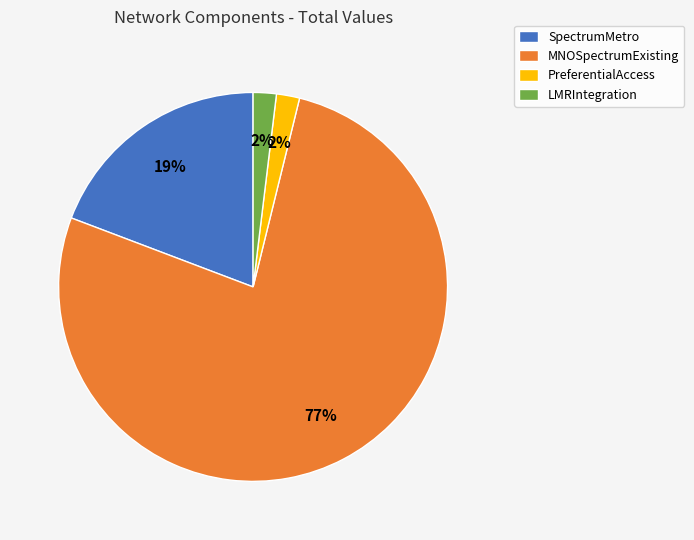

The MNOSpectrumExisting slice represents 77% of the pie. True or false?

True